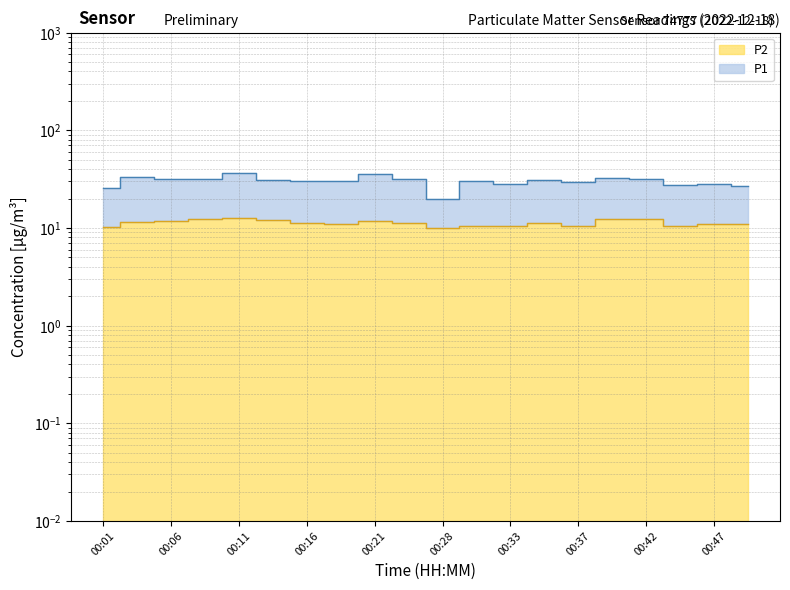

What is the maximum value shown in the chart?

36.1